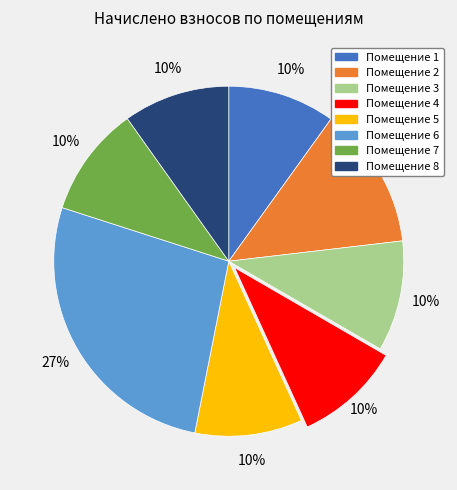

Does any single category account for the majority?

No